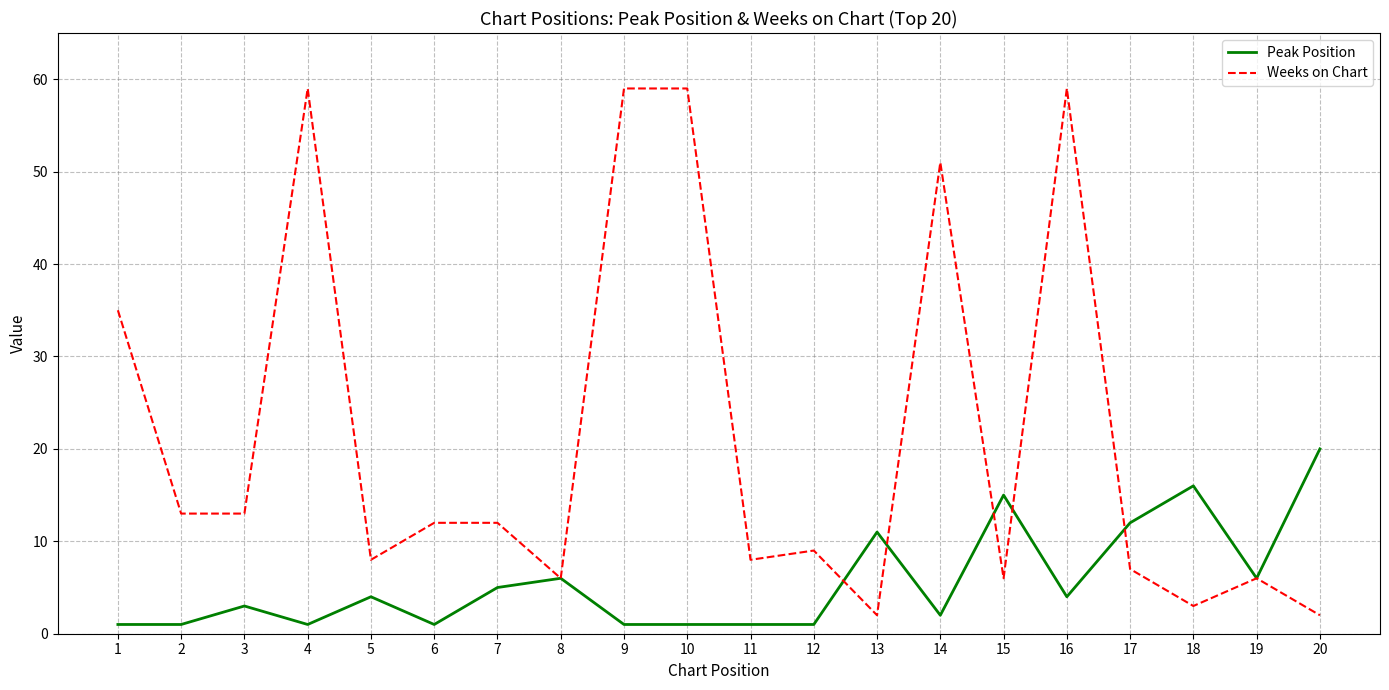

What is the average value of the Weeks on Chart series?

21